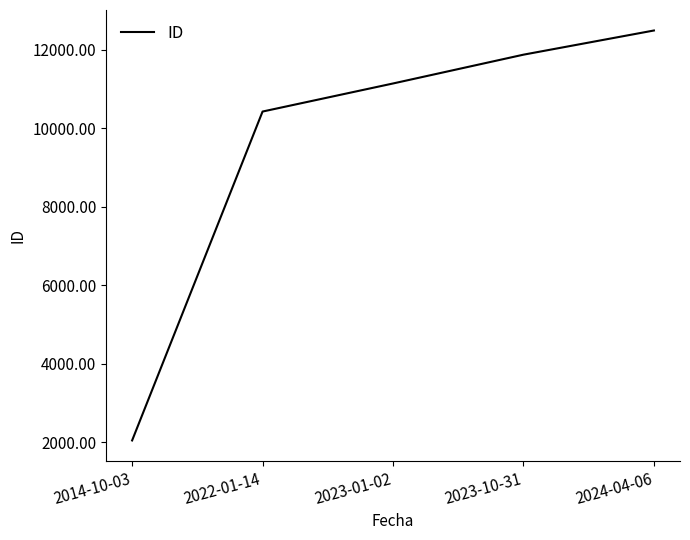

How many lines are shown in the chart?

1